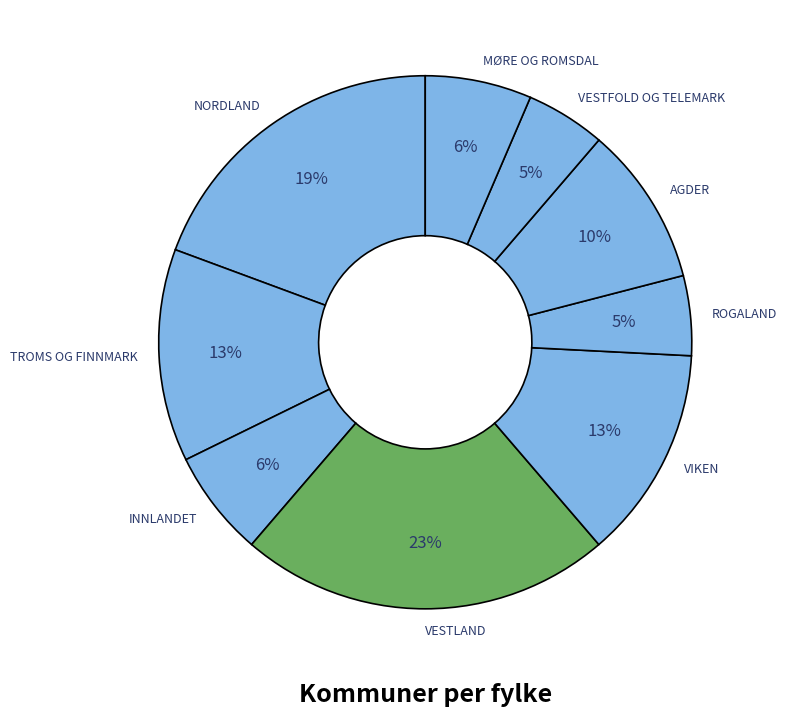

Approximately how many times larger is the value at VESTLAND compared to VIKEN?

1.8